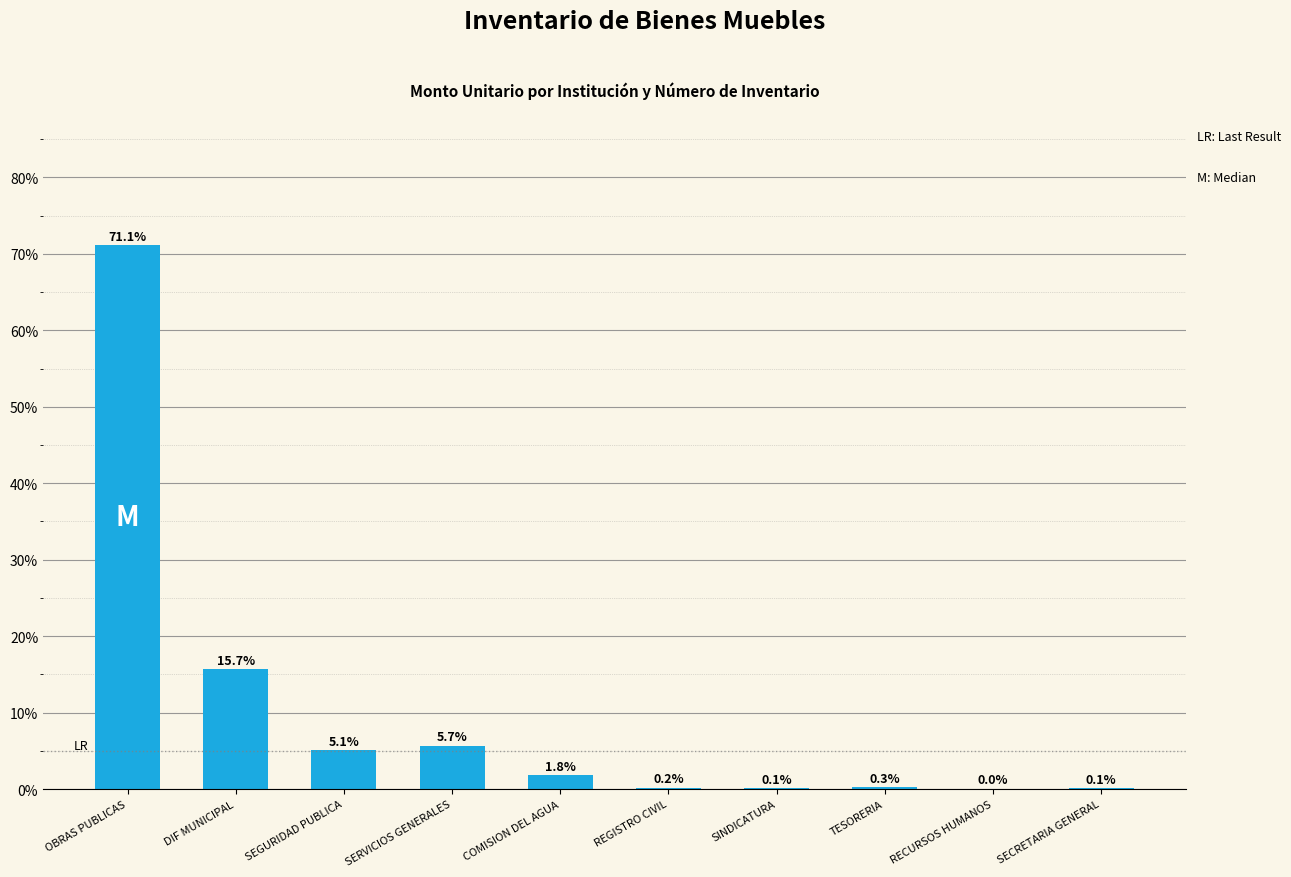

What is the sum of the values at SERVICIOS GENERALES and DIF MUNICIPAL?

21.4